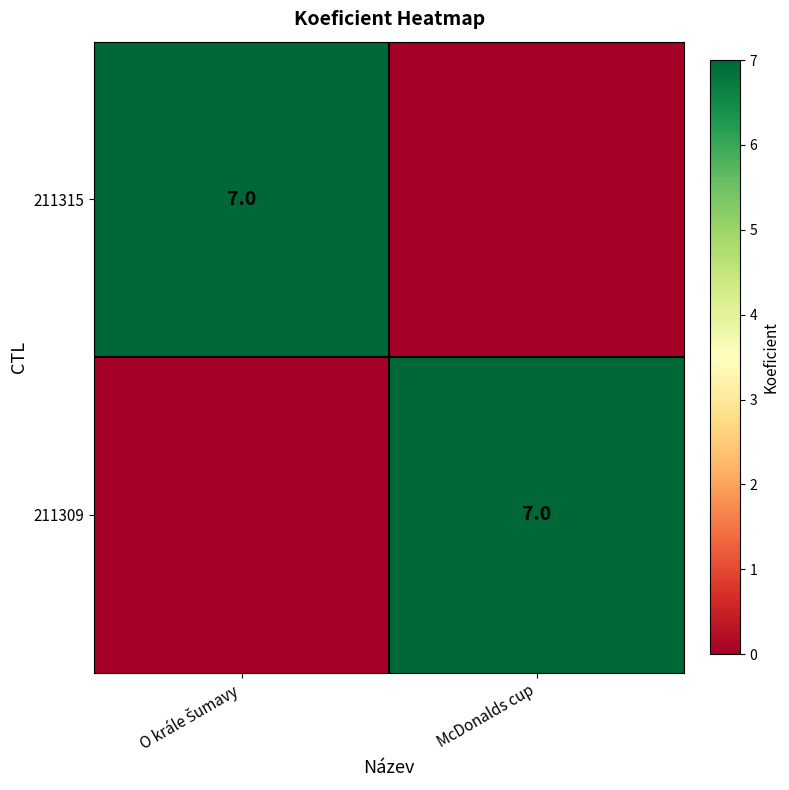

Which has a higher value, O krále Šumavy or McDonalds cup?

O krále Šumavy